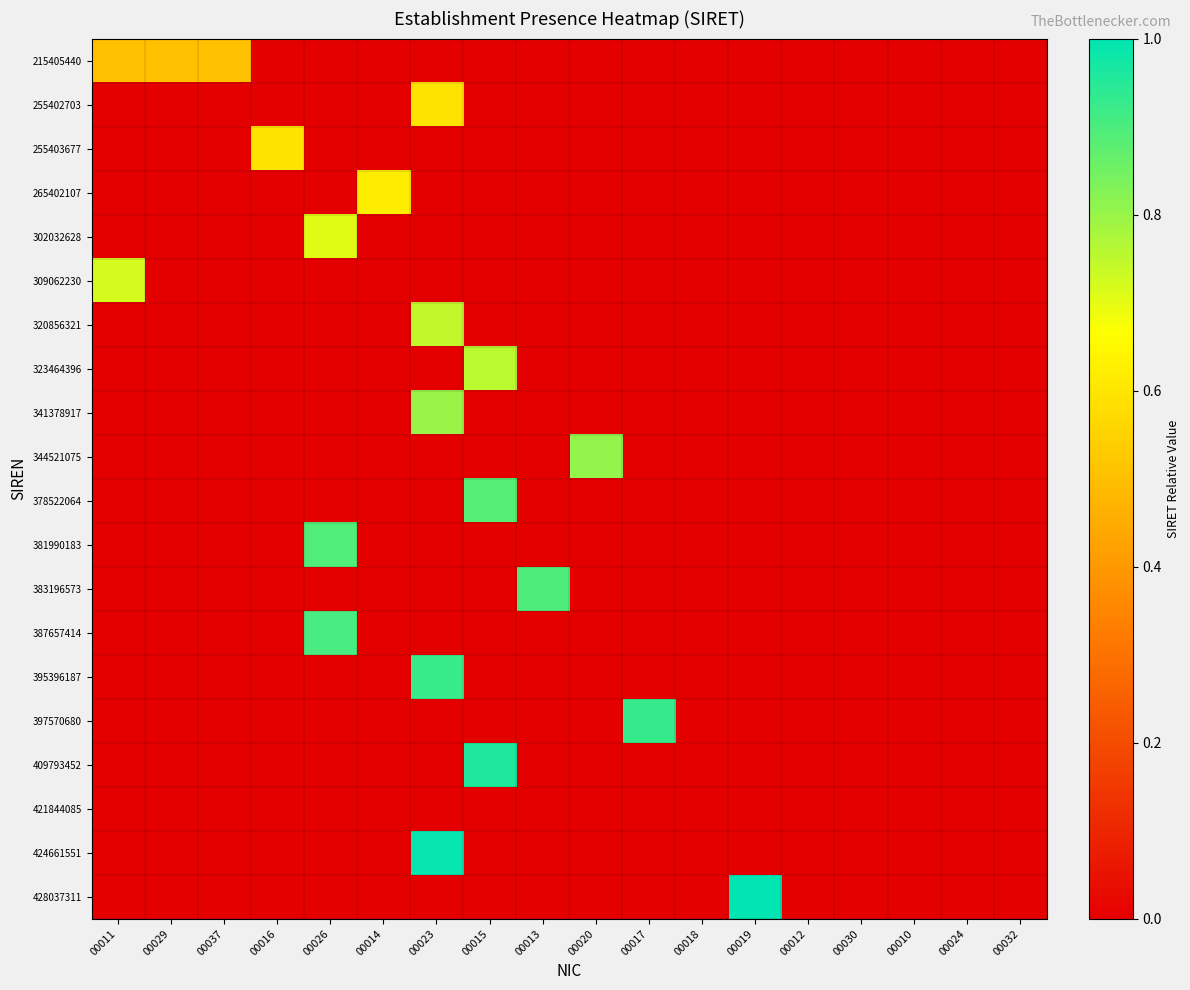

Reading right to left, list all the values displayed in this chart.

215405440: 00032=0.0	00024=0.0	00010=0.0	00030=0.0	00012=0.0	00019=0.0	00018=0.0	00017=0.0	00020=0.0	00013=0.0	00015=0.0	00023=0.0	00014=0.0	00026=0.0	00016=0.0	00037=0.5	00029=0.5	00011=0.5
255402703: 00032=0.0	00024=0.0	00010=0.0	00030=0.0	00012=0.0	00019=0.0	00018=0.0	00017=0.0	00020=0.0	00013=0.0	00015=0.0	00023=0.6	00014=0.0	00026=0.0	00016=0.0	00037=0.0	00029=0.0	00011=0.0
255403677: 00032=0.0	00024=0.0	00010=0.0	00030=0.0	00012=0.0	00019=0.0	00018=0.0	00017=0.0	00020=0.0	00013=0.0	00015=0.0	00023=0.0	00014=0.0	00026=0.0	00016=0.6	00037=0.0	00029=0.0	00011=0.0
265402107: 00032=0.0	00024=0.0	00010=0.0	00030=0.0	00012=0.0	00019=0.0	00018=0.0	00017=0.0	00020=0.0	00013=0.0	00015=0.0	00023=0.0	00014=0.6	00026=0.0	00016=0.0	00037=0.0	00029=0.0	00011=0.0
302032628: 00032=0.0	00024=0.0	00010=0.0	00030=0.0	00012=0.0	00019=0.0	00018=0.0	00017=0.0	00020=0.0	00013=0.0	00015=0.0	00023=0.0	00014=0.0	00026=0.7	00016=0.0	00037=0.0	00029=0.0	00011=0.0
309062230: 00032=0.0	00024=0.0	00010=0.0	00030=0.0	00012=0.0	00019=0.0	00018=0.0	00017=0.0	00020=0.0	00013=0.0	00015=0.0	00023=0.0	00014=0.0	00026=0.0	00016=0.0	00037=0.0	00029=0.0	00011=0.7
320856321: 00032=0.0	00024=0.0	00010=0.0	00030=0.0	00012=0.0	00019=0.0	00018=0.0	00017=0.0	00020=0.0	00013=0.0	00015=0.0	00023=0.7	00014=0.0	00026=0.0	00016=0.0	00037=0.0	00029=0.0	00011=0.0
323464396: 00032=0.0	00024=0.0	00010=0.0	00030=0.0	00012=0.0	00019=0.0	00018=0.0	00017=0.0	00020=0.0	00013=0.0	00015=0.8	00023=0.0	00014=0.0	00026=0.0	00016=0.0	00037=0.0	00029=0.0	00011=0.0
341378917: 00032=0.0	00024=0.0	00010=0.0	00030=0.0	00012=0.0	00019=0.0	00018=0.0	00017=0.0	00020=0.0	00013=0.0	00015=0.0	00023=0.8	00014=0.0	00026=0.0	00016=0.0	00037=0.0	00029=0.0	00011=0.0
344521075: 00032=0.0	00024=0.0	00010=0.0	00030=0.0	00012=0.0	00019=0.0	00018=0.0	00017=0.0	00020=0.8	00013=0.0	00015=0.0	00023=0.0	00014=0.0	00026=0.0	00016=0.0	00037=0.0	00029=0.0	00011=0.0
378522064: 00032=0.0	00024=0.0	00010=0.0	00030=0.0	00012=0.0	00019=0.0	00018=0.0	00017=0.0	00020=0.0	00013=0.0	00015=0.9	00023=0.0	00014=0.0	00026=0.0	00016=0.0	00037=0.0	00029=0.0	00011=0.0
381990183: 00032=0.0	00024=0.0	00010=0.0	00030=0.0	00012=0.0	00019=0.0	00018=0.0	00017=0.0	00020=0.0	00013=0.0	00015=0.0	00023=0.0	00014=0.0	00026=0.9	00016=0.0	00037=0.0	00029=0.0	00011=0.0
383196573: 00032=0.0	00024=0.0	00010=0.0	00030=0.0	00012=0.0	00019=0.0	00018=0.0	00017=0.0	00020=0.0	00013=0.9	00015=0.0	00023=0.0	00014=0.0	00026=0.0	00016=0.0	00037=0.0	00029=0.0	00011=0.0
387657414: 00032=0.0	00024=0.0	00010=0.0	00030=0.0	00012=0.0	00019=0.0	00018=0.0	00017=0.0	00020=0.0	00013=0.0	00015=0.0	00023=0.0	00014=0.0	00026=0.9	00016=0.0	00037=0.0	00029=0.0	00011=0.0
395396187: 00032=0.0	00024=0.0	00010=0.0	00030=0.0	00012=0.0	00019=0.0	00018=0.0	00017=0.0	00020=0.0	00013=0.0	00015=0.0	00023=0.9	00014=0.0	00026=0.0	00016=0.0	00037=0.0	00029=0.0	00011=0.0
397570680: 00032=0.0	00024=0.0	00010=0.0	00030=0.0	00012=0.0	00019=0.0	00018=0.0	00017=0.9	00020=0.0	00013=0.0	00015=0.0	00023=0.0	00014=0.0	00026=0.0	00016=0.0	00037=0.0	00029=0.0	00011=0.0
409793452: 00032=0.0	00024=0.0	00010=0.0	00030=0.0	00012=0.0	00019=0.0	00018=0.0	00017=0.0	00020=0.0	00013=0.0	00015=1.0	00023=0.0	00014=0.0	00026=0.0	00016=0.0	00037=0.0	00029=0.0	00011=0.0
421844085: 00032=0.0	00024=0.0	00010=0.0	00030=0.0	00012=0.0	00019=0.0	00018=0.0	00017=0.0	00020=0.0	00013=0.0	00015=0.0	00023=0.0	00014=0.0	00026=0.0	00016=0.0	00037=0.0	00029=0.0	00011=0.0
424661551: 00032=0.0	00024=0.0	00010=0.0	00030=0.0	00012=0.0	00019=0.0	00018=0.0	00017=0.0	00020=0.0	00013=0.0	00015=0.0	00023=1.0	00014=0.0	00026=0.0	00016=0.0	00037=0.0	00029=0.0	00011=0.0
428037311: 00032=0.0	00024=0.0	00010=0.0	00030=0.0	00012=0.0	00019=1.0	00018=0.0	00017=0.0	00020=0.0	00013=0.0	00015=0.0	00023=0.0	00014=0.0	00026=0.0	00016=0.0	00037=0.0	00029=0.0	00011=0.0